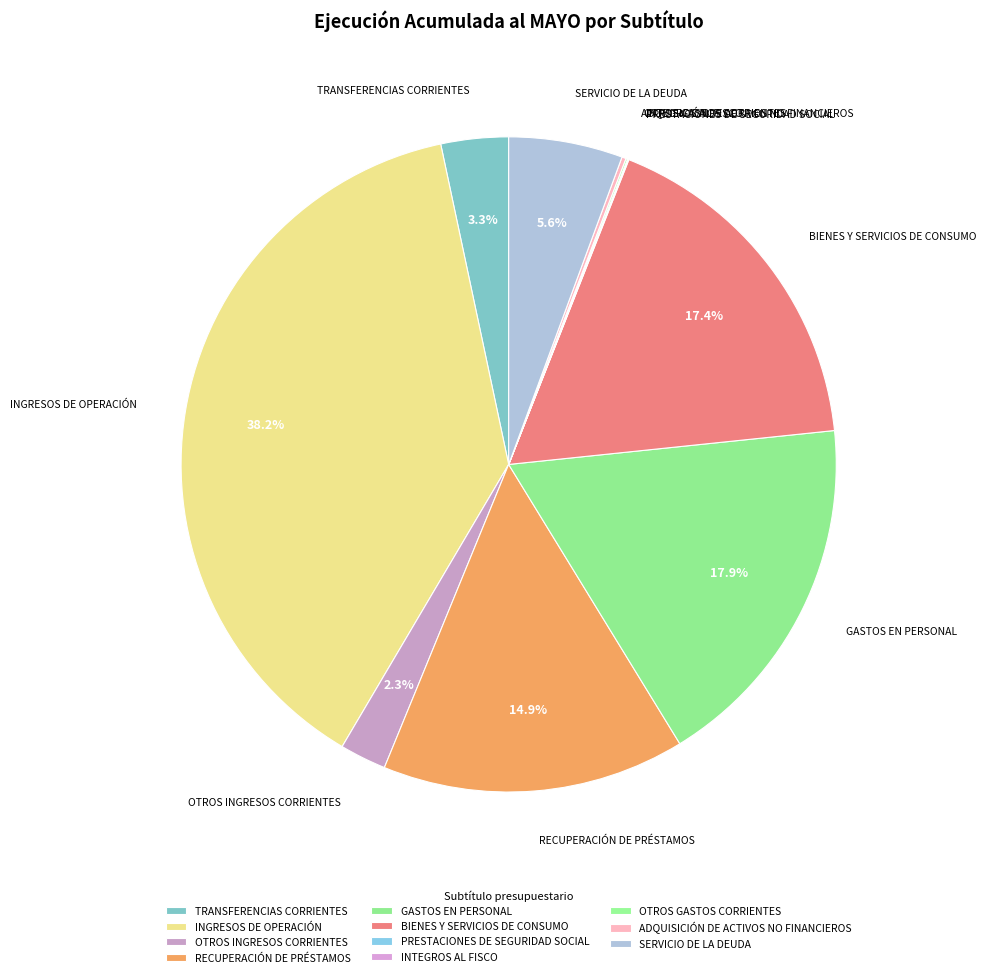

Is there a majority slice in this chart?

No